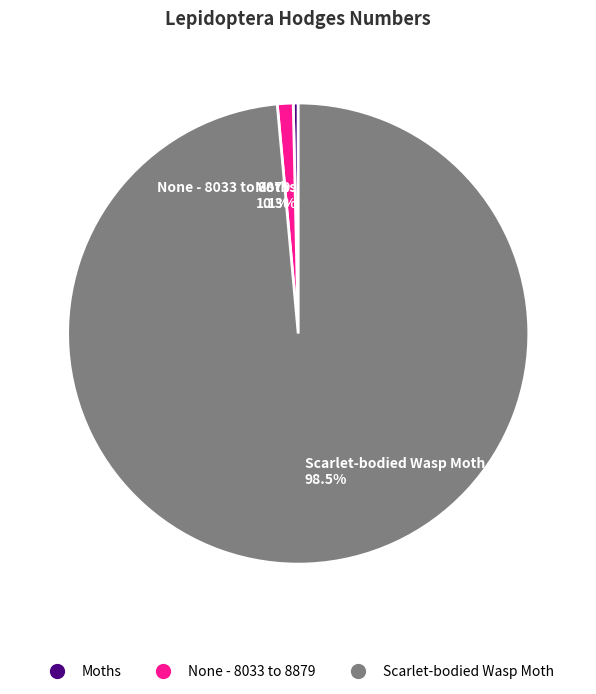

Rank the categories by value from highest to lowest.

Scarlet-bodied Wasp Moth, None - 8033 to 8879, Moths